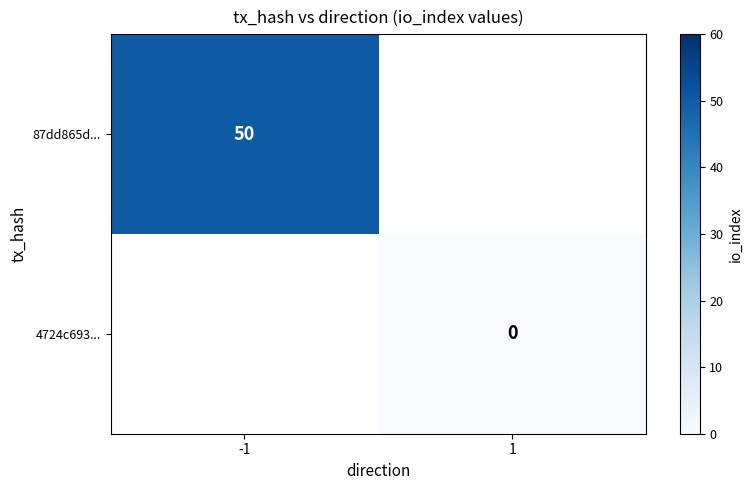

True or false: 87dd865d... has a value of 22 at -1.

False